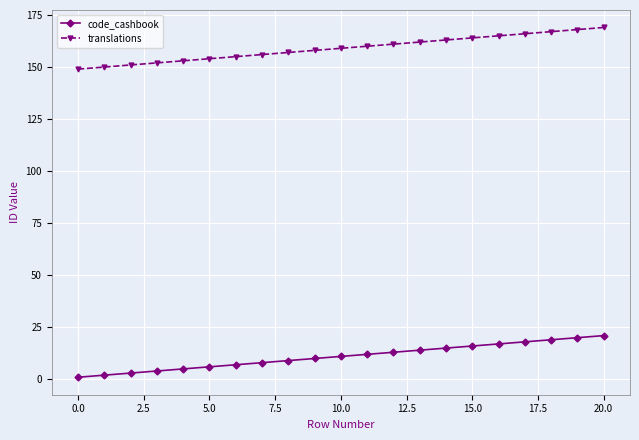

Reading left to right, transcribe all the data shown in this chart.

code_cashbook: 1	2	3	4	5	6	7	8	9	10	11	12	13	14	15	16	17	18	19	20	21
translations: 149	150	151	152	153	154	155	156	157	158	159	160	161	162	163	164	165	166	167	168	169